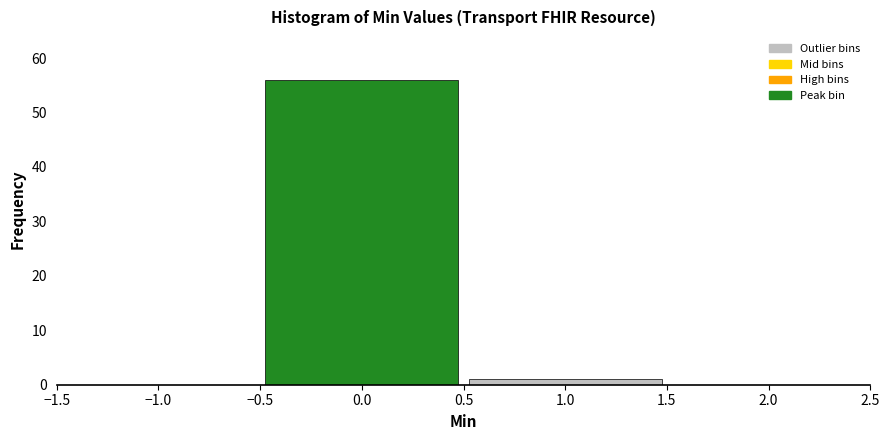

Reading left to right, list every bar in this chart as the range it spans on the x-axis followed by its height. The values are not printed on the chart, so give them approximately, as read against the axis.

-0.5 to 0.5: 56
0.5 to 1.5: 1